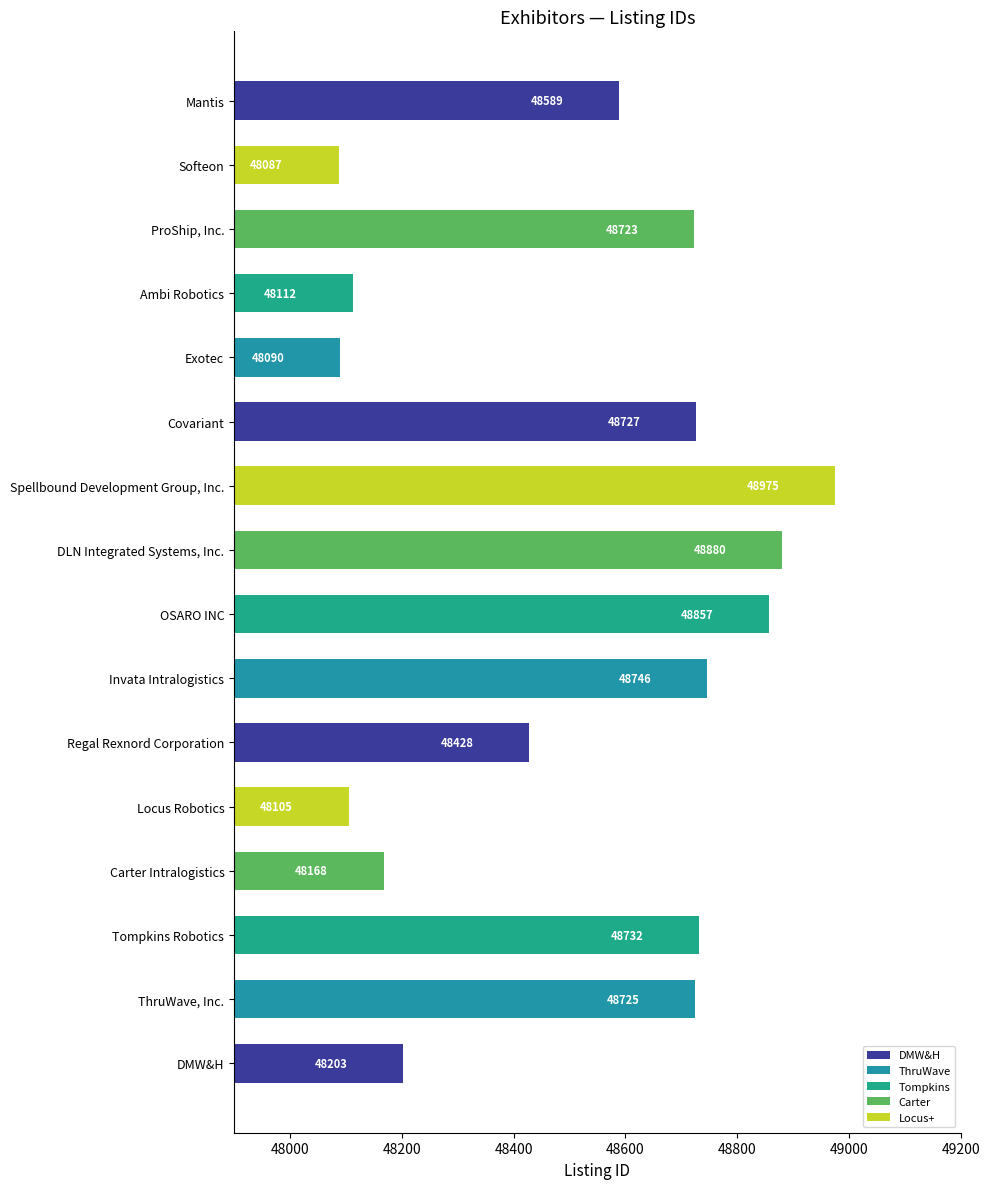

The value at Mantis is 48589. True or false?

True